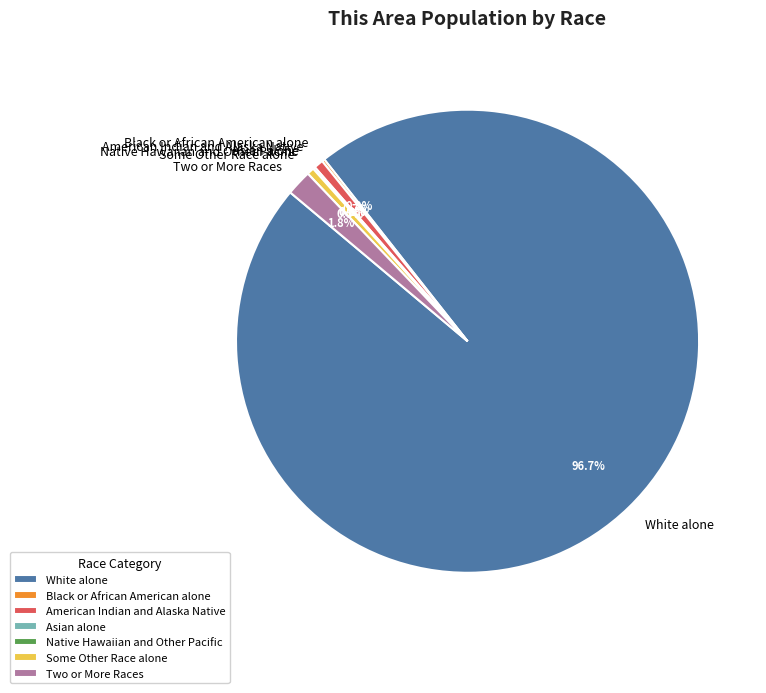

What portion of the pie excludes White alone?

3.3%